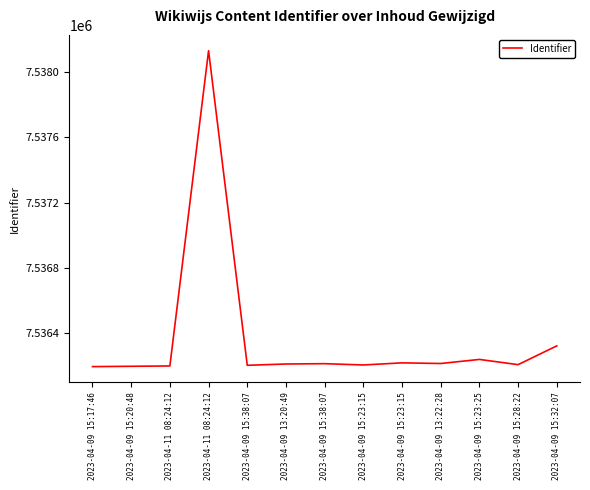

Does the chart display data point markers on the line(s)?

No